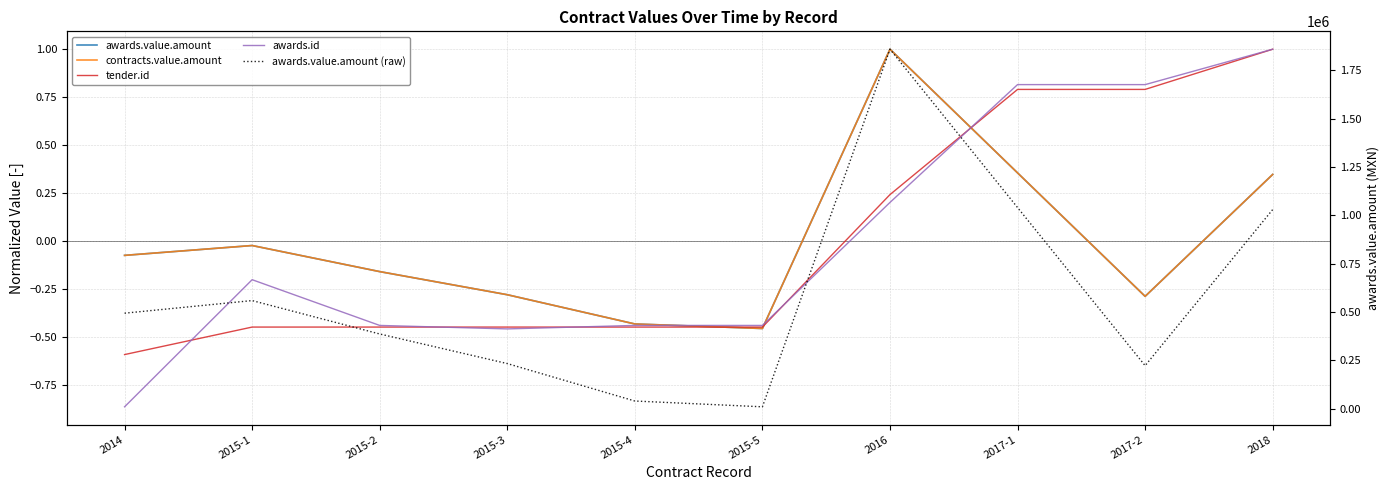

At which category is the sum across all series the highest?

2016